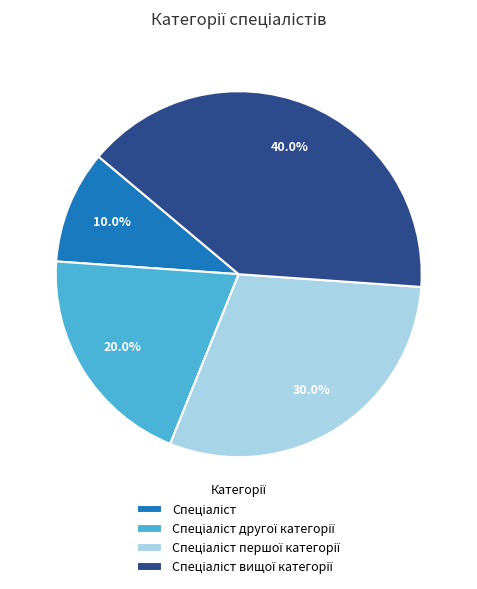

To the nearest percent, what is the difference between the largest and smallest slice percentages?

30%